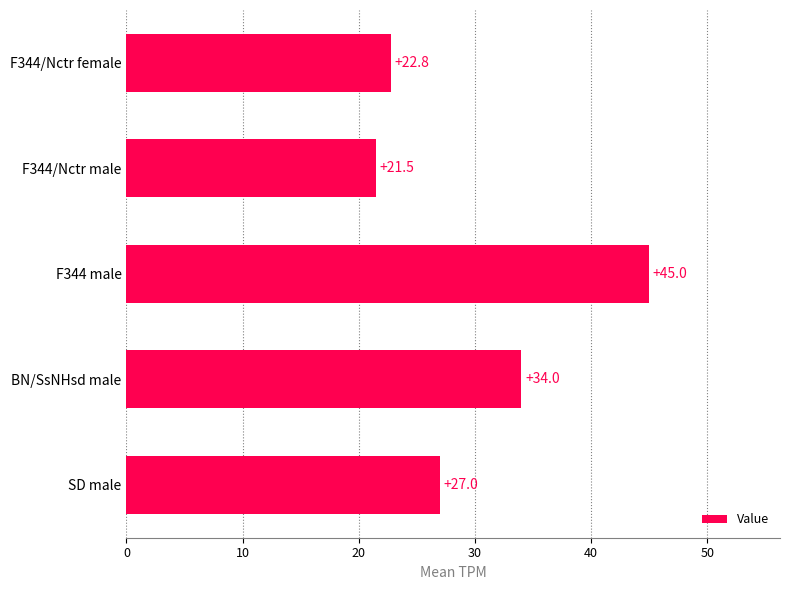

What is the ratio of the value at F344 male to the value at F344/Nctr male?

2.1